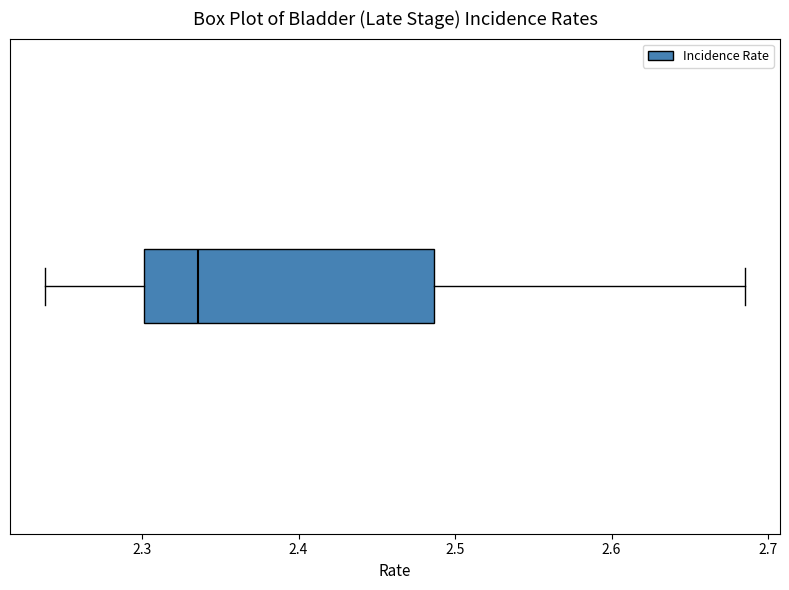

Transcribe this box plot: give where the median line is, the range the box spans, and where the two whiskers end, as read against the x-axis. The values are not printed on the chart, so give them approximately, as read against the axis.

median 2.34, box 2.30 to 2.49, whiskers 2.24 to 2.69